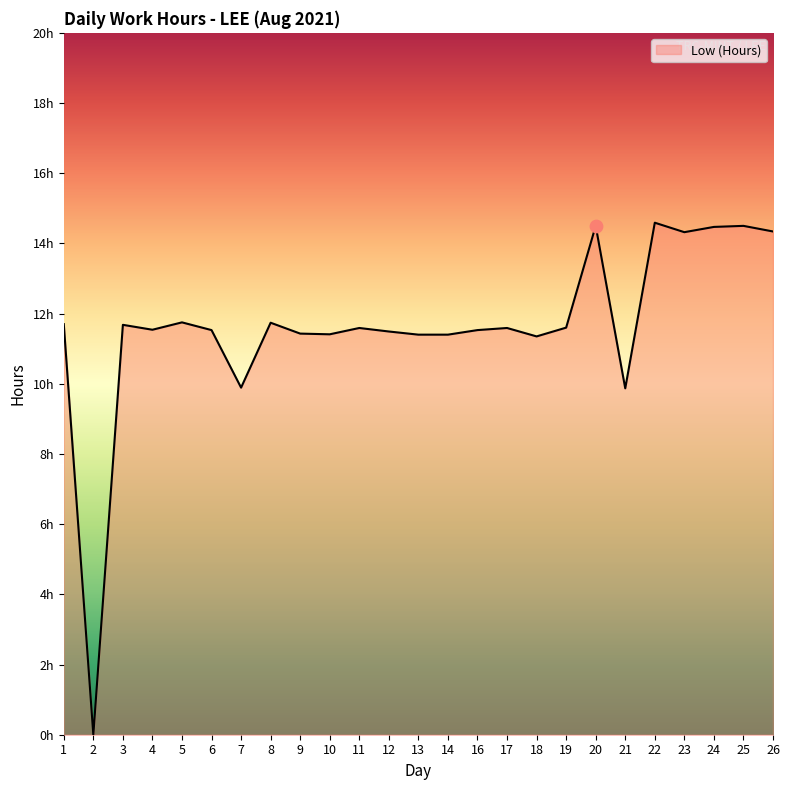

Does the chart have visible grid lines?

No